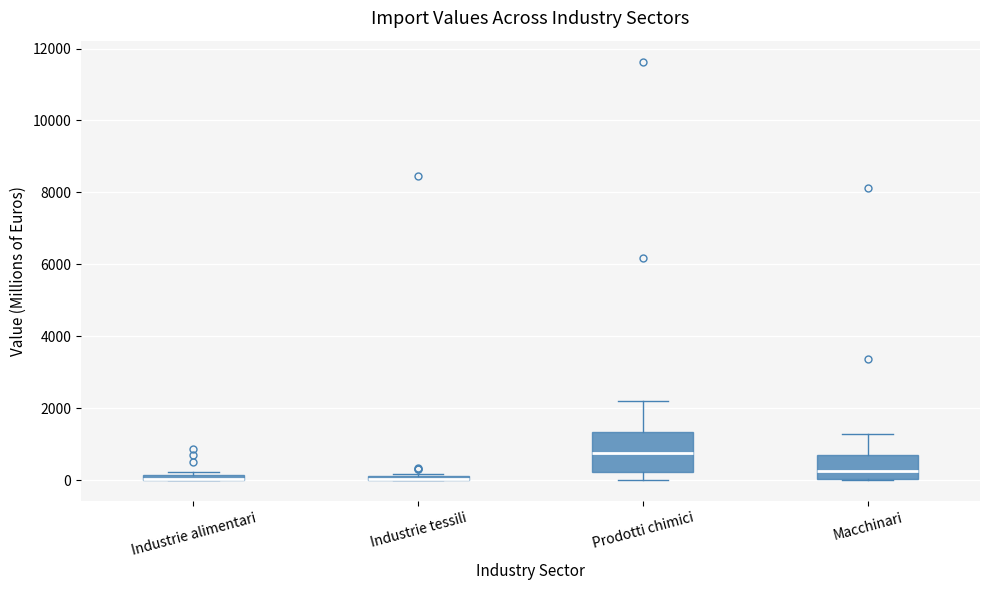

Which box is the tallest, from its lower edge to its upper edge?

Prodotti chimici